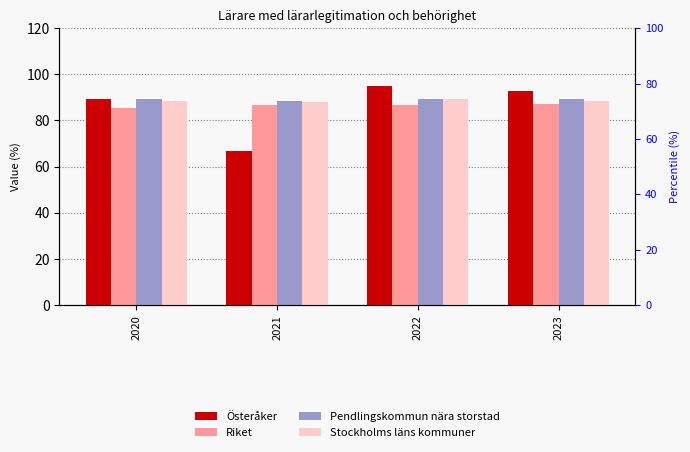

How many groups of bars are there?

4